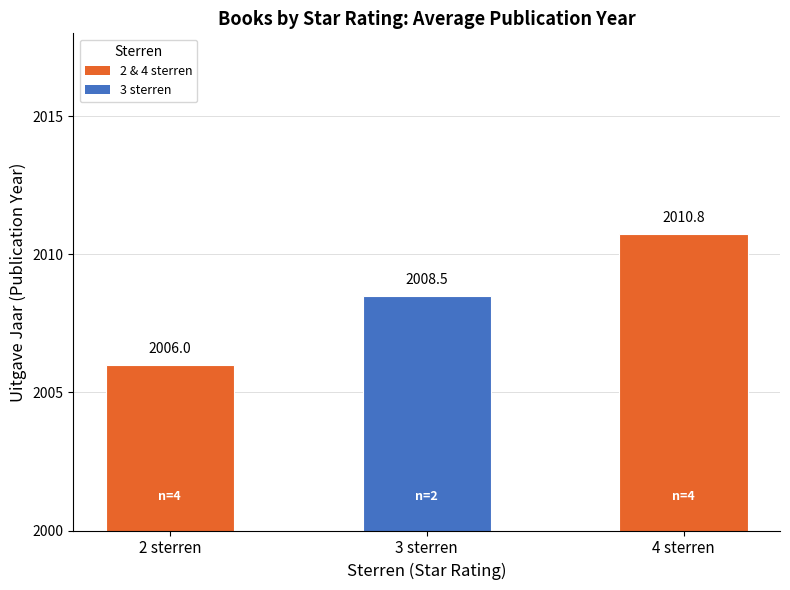

What is the average value?

2008.4